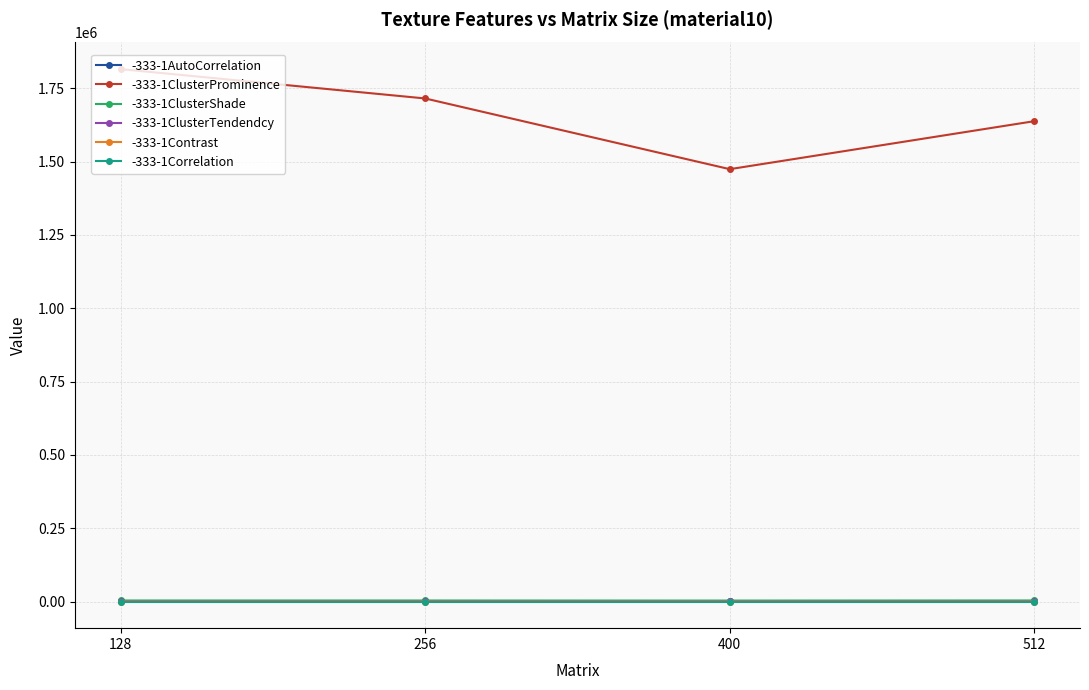

What is the average value of the -333-1Contrast series?

75.9